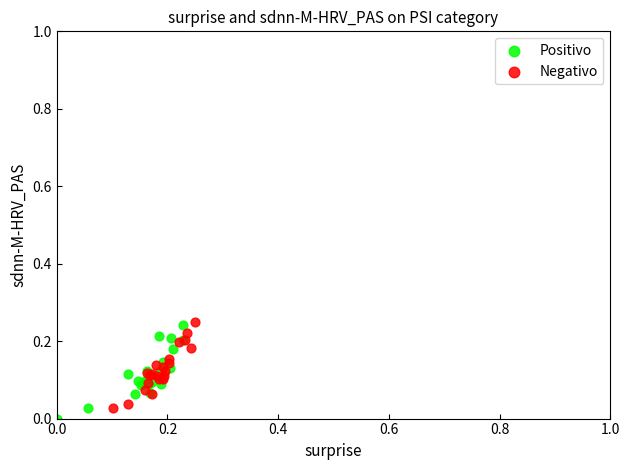

Which series has the largest Y range (max minus min)?

Positivo